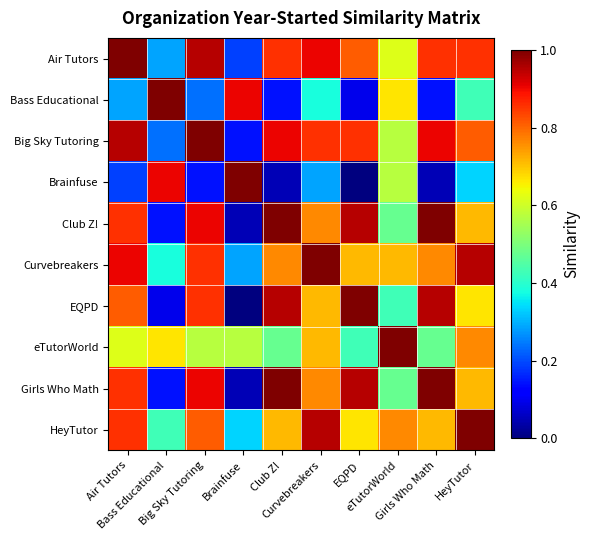

What is the total value across all series at Big Sky Tutoring?

7.2